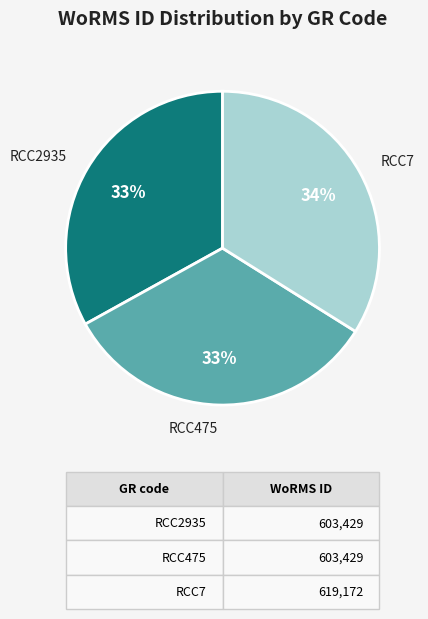

How many slices are in this pie chart?

3